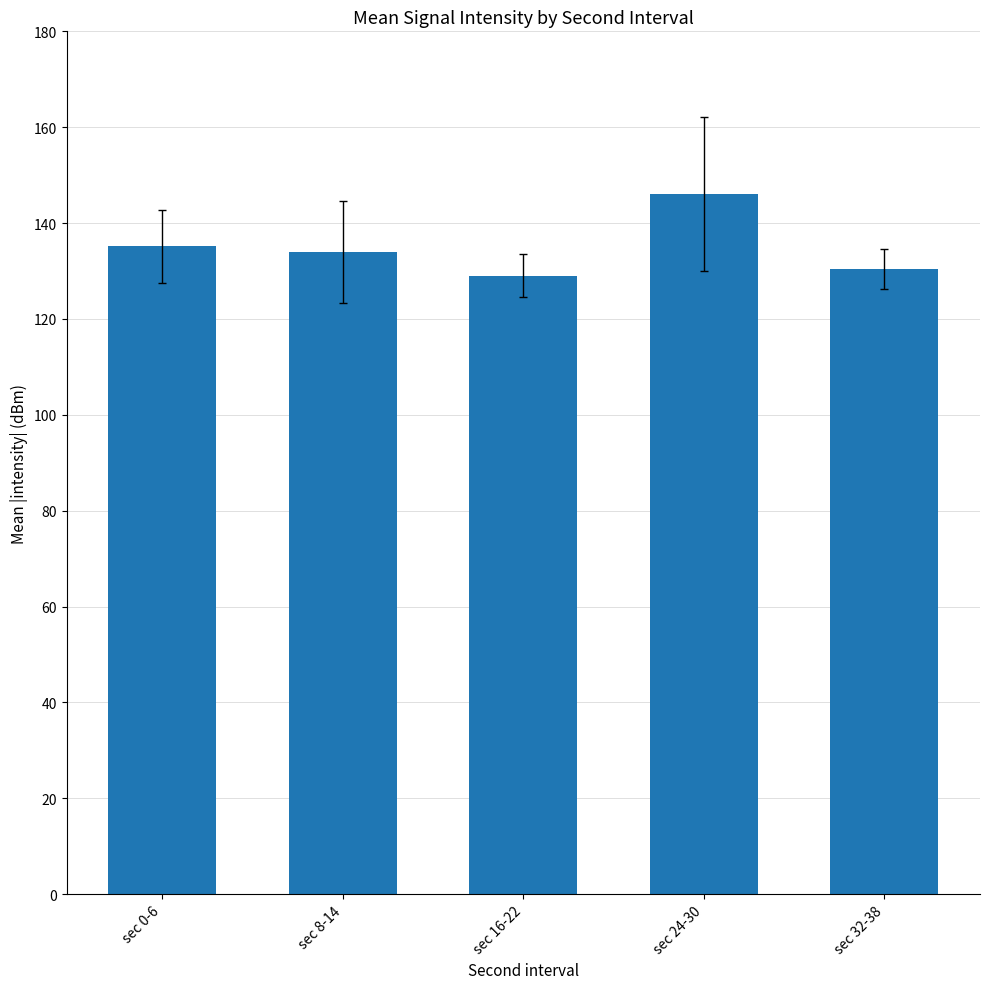

What is the maximum value shown in the chart?

146.0